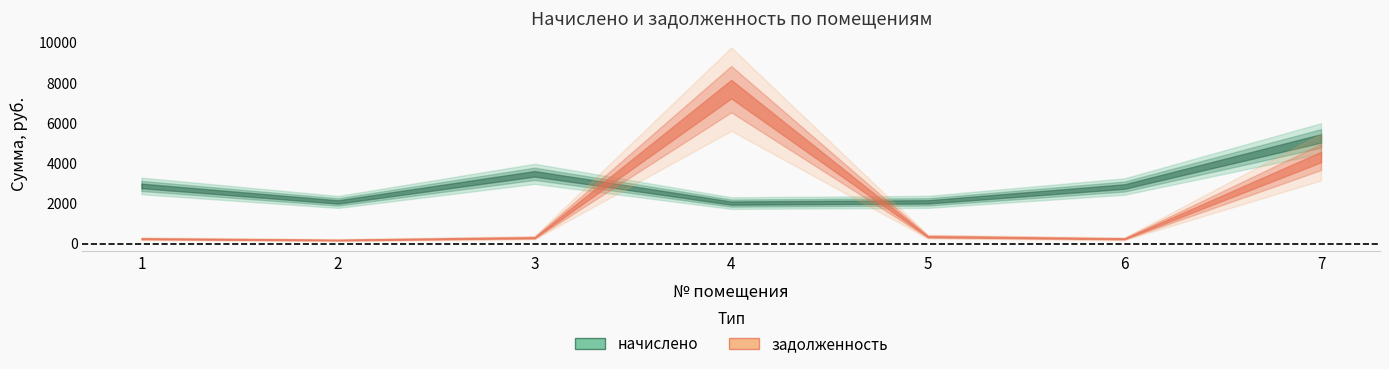

What are all the series names shown in the legend?

начислено, задолженность